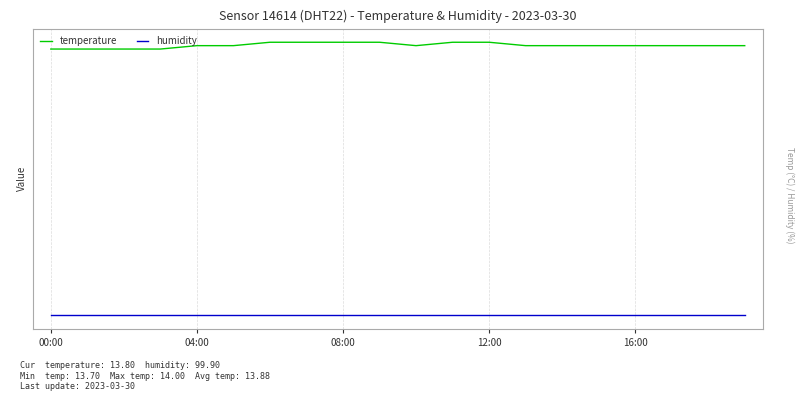

Does the chart display data point markers on the line(s)?

No